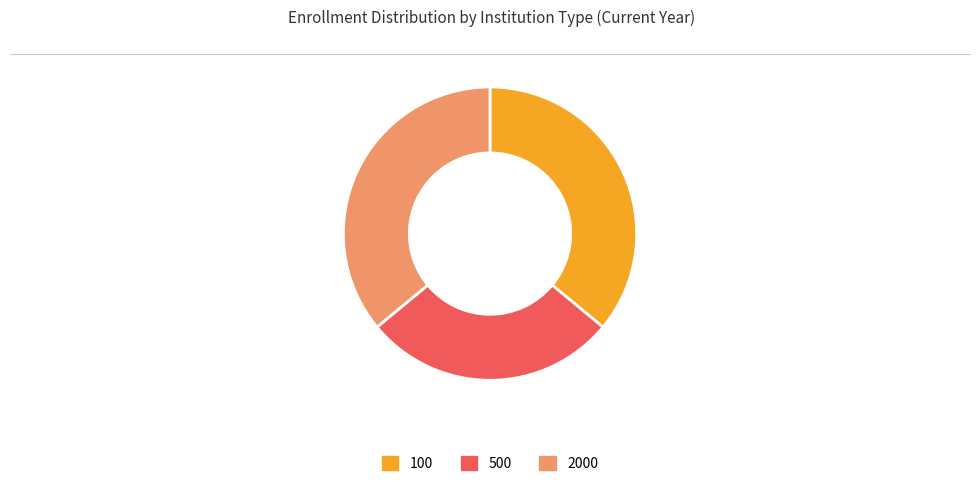

Count the number of slices in the pie.

3